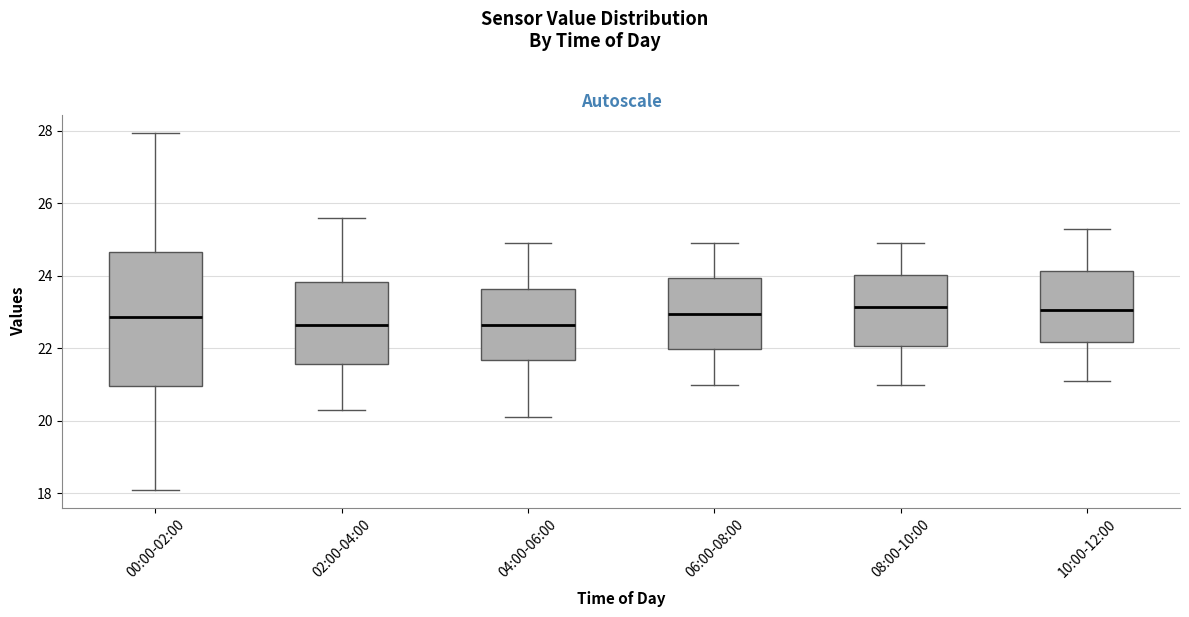

Reading left to right, read every box against the y-axis: the position of its median line, the range the box covers, and the ends of its whiskers. The values are not printed on the chart, so give them approximately, as read against the axis.

00:00-02:00: median 22.8, box 21.0 to 24.6, whiskers 18.2 to 28.0
02:00-04:00: median 22.6, box 21.6 to 23.8, whiskers 20.4 to 25.6
04:00-06:00: median 22.6, box 21.6 to 23.6, whiskers 20.2 to 25.0
06:00-08:00: median 23.0, box 22.0 to 24.0, whiskers 21.0 to 25.0
08:00-10:00: median 23.2, box 22.0 to 24.0, whiskers 21.0 to 25.0
10:00-12:00: median 23.0, box 22.2 to 24.2, whiskers 21.2 to 25.4